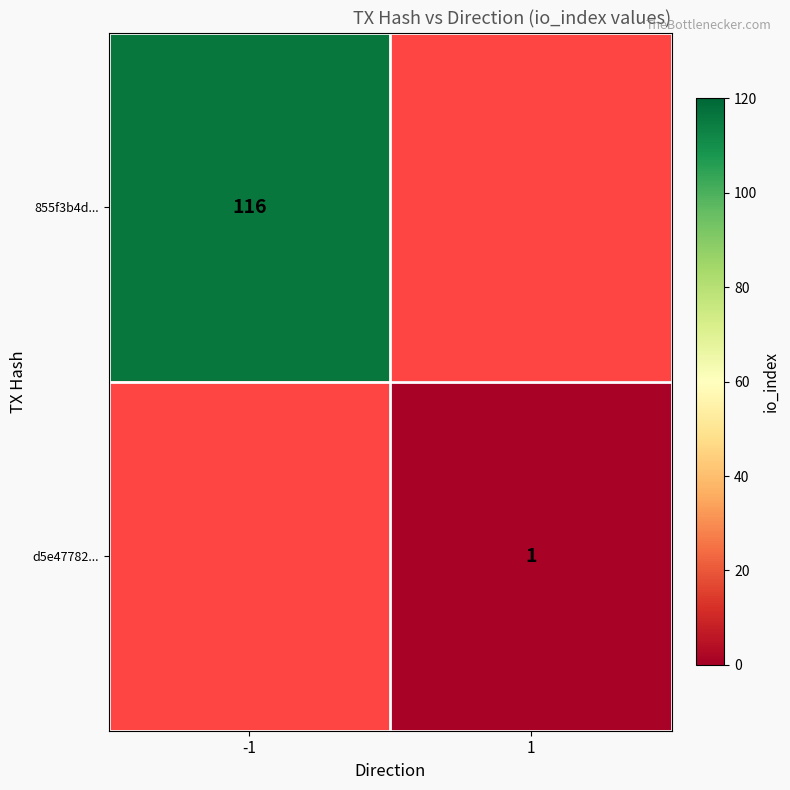

Is the value of 855f3b4d... at -1 greater than the value of d5e47782... at 1?

Yes